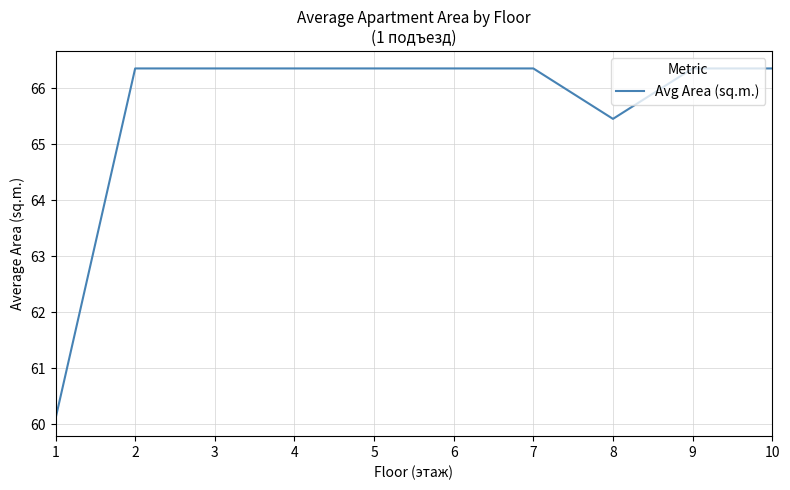

The value at 8 is 19.4. True or false?

False